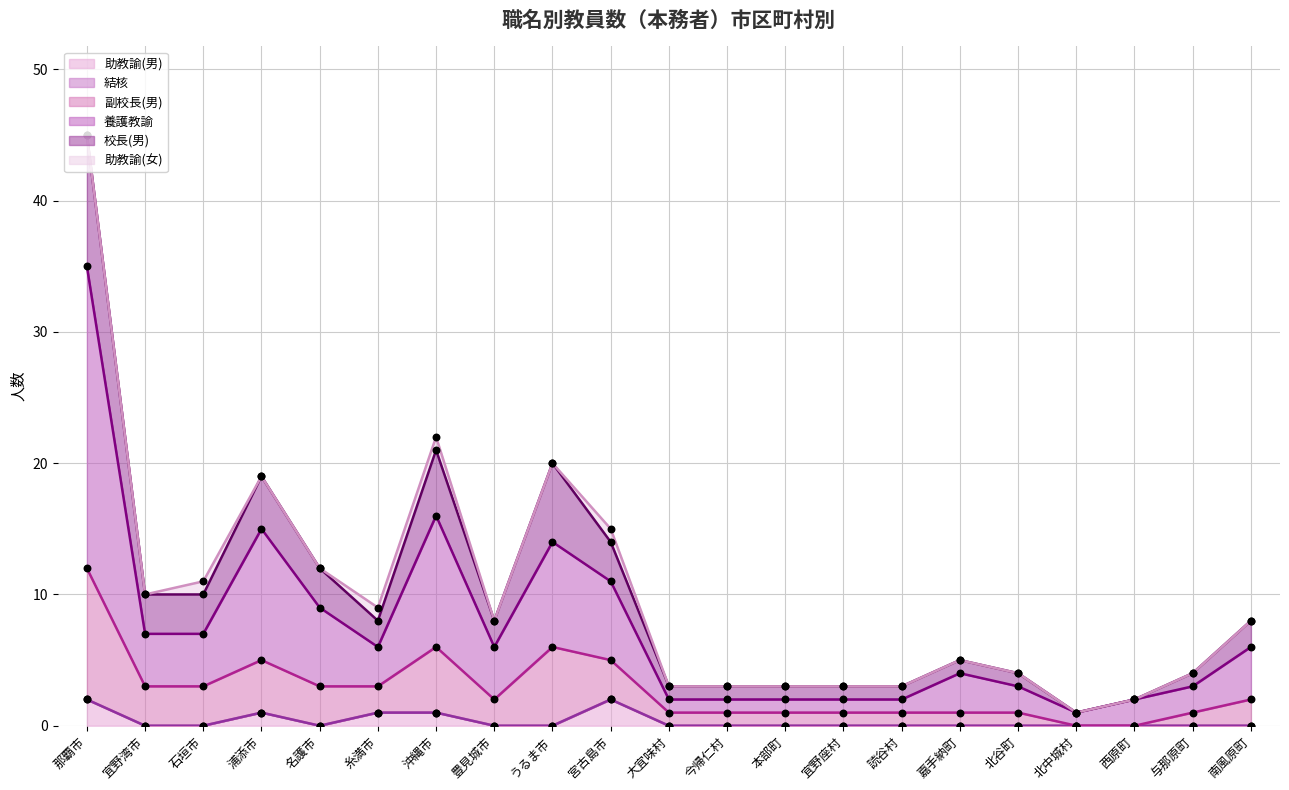

At how many categories does at least one series exceed 0?

21